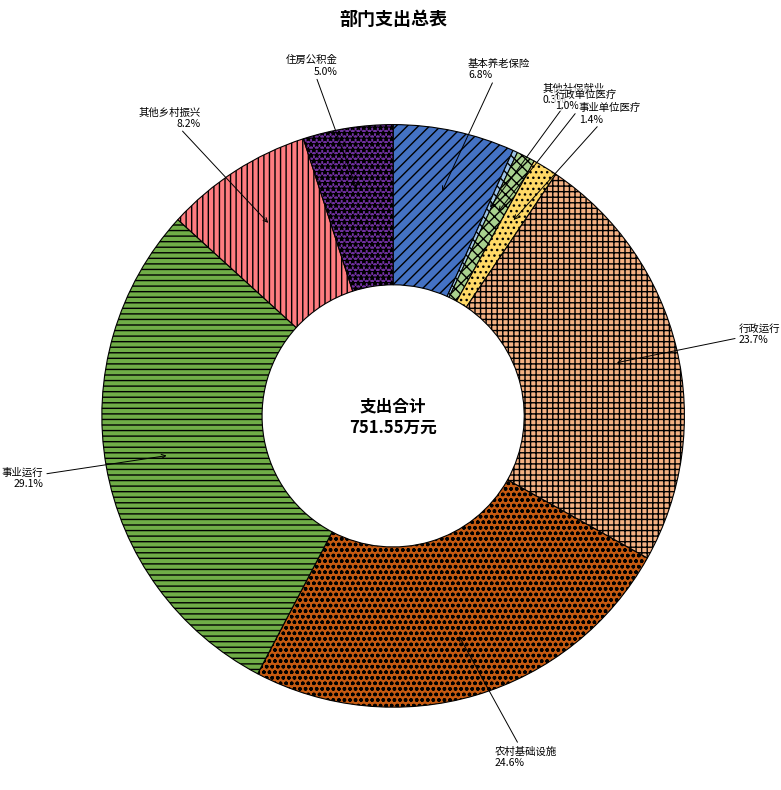

To the nearest percent, what is the difference between the 事业单位医疗 and 住房公积金 slice percentages?

4%